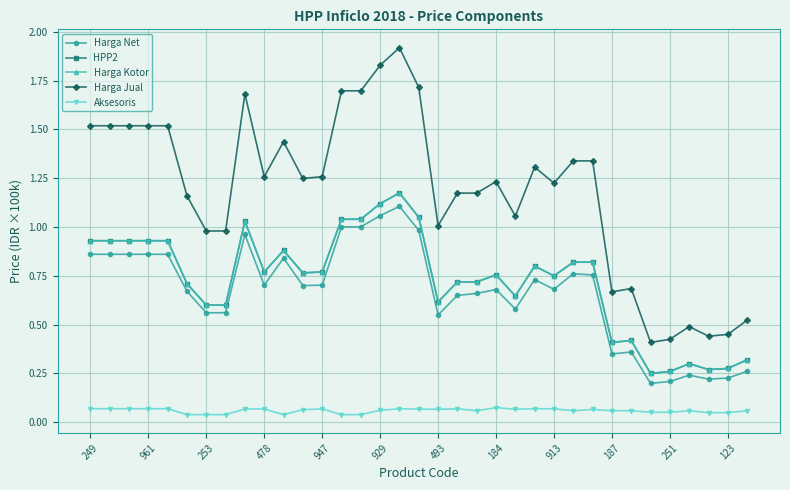

Is this an area chart (filled region under the line)?

No